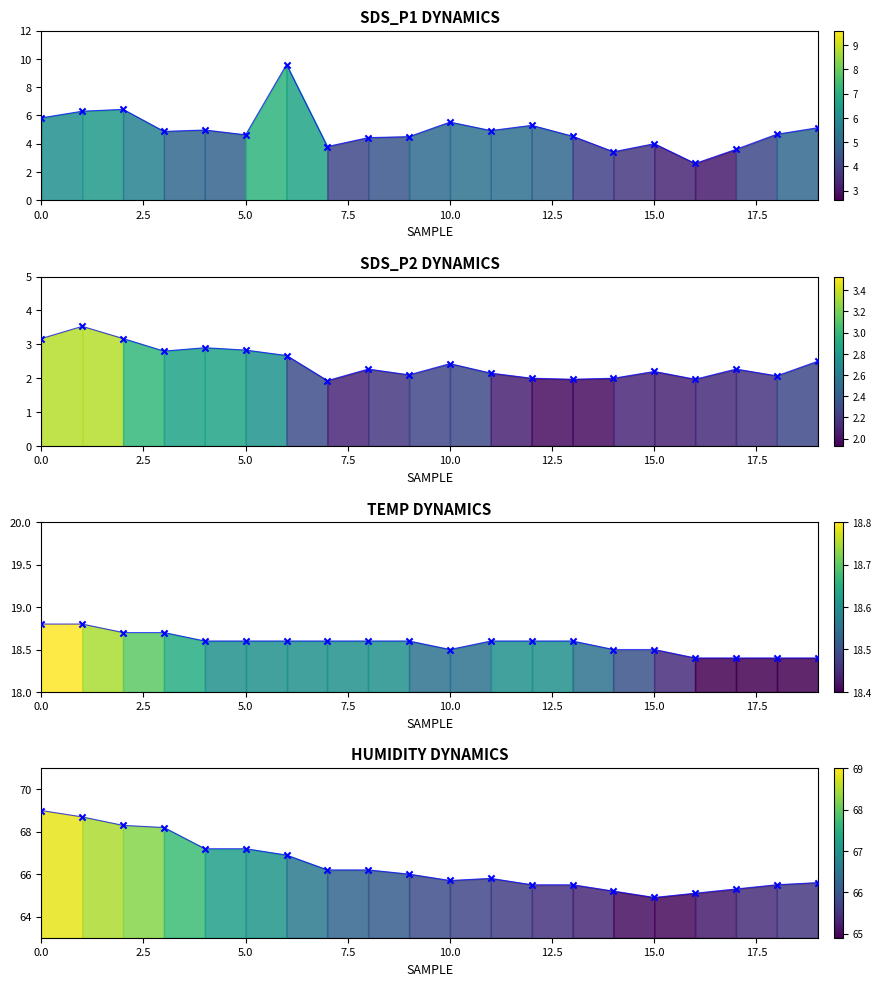

Which series reaches the maximum Y coordinate?

Humidity